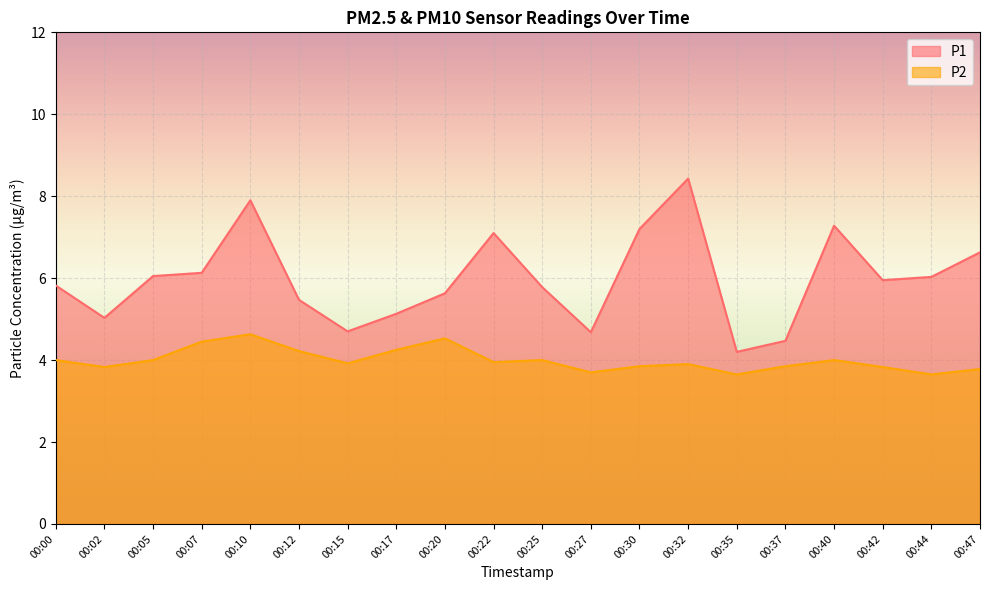

What is the spread (max minus min) of values at 00:05?

2.0